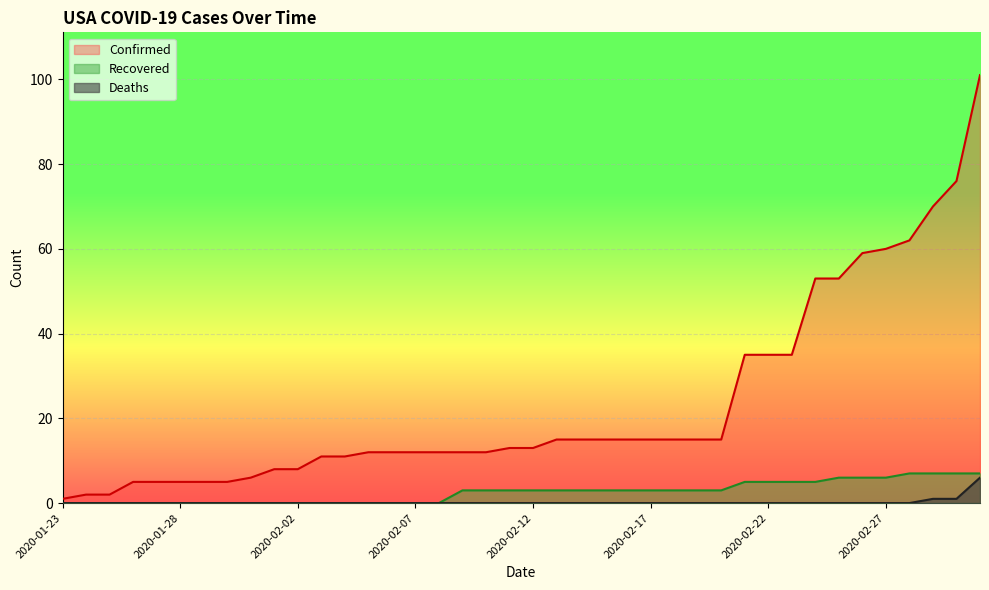

Which category has the highest value across all series?

2020-03-02